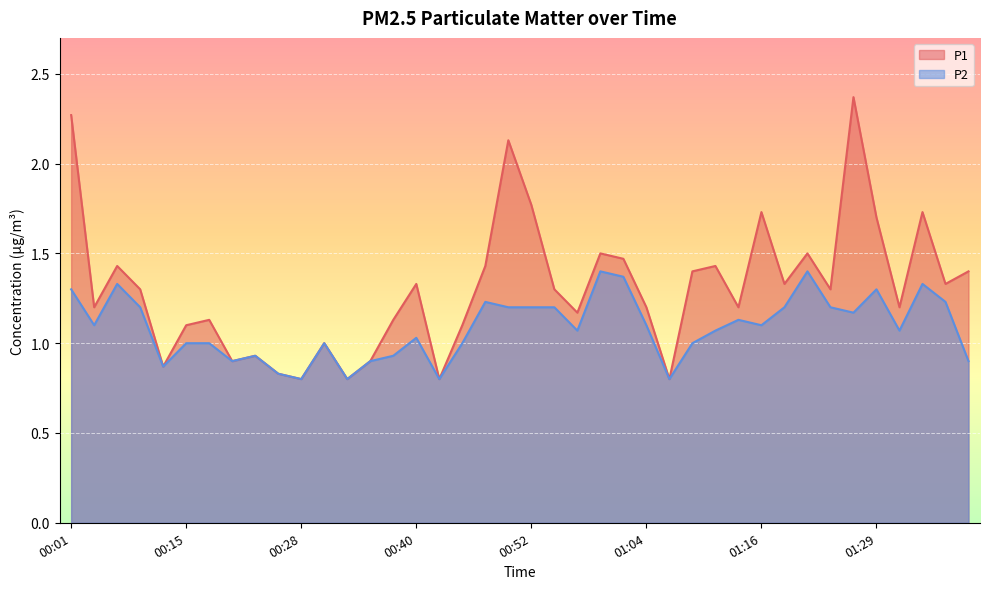

List the series in order of their overall mean, highest first.

P1, P2